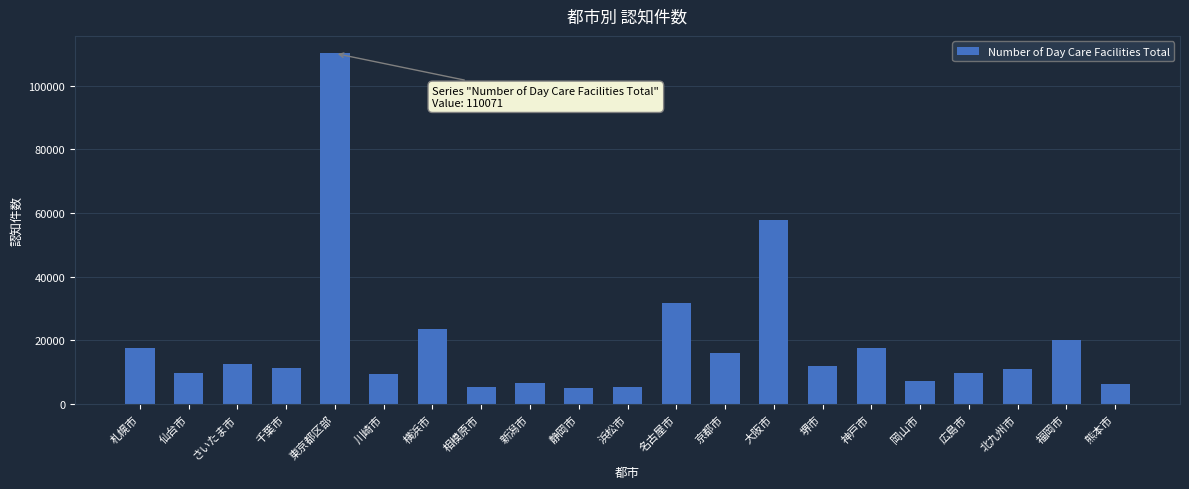

What position from the right is 神戸市?

6